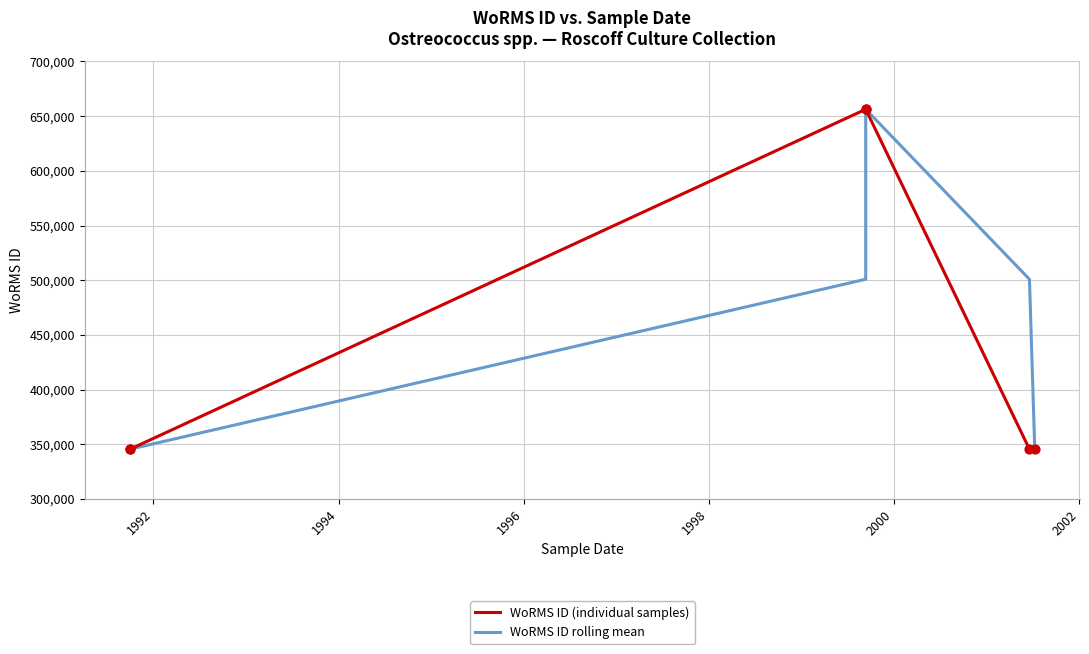

At how many categories does at least one series exceed 463642?

3